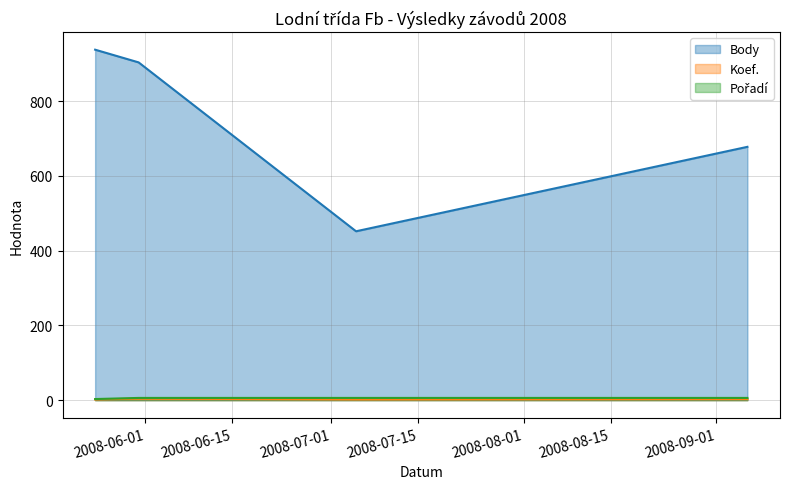

What is the highest value of the Body series?

938